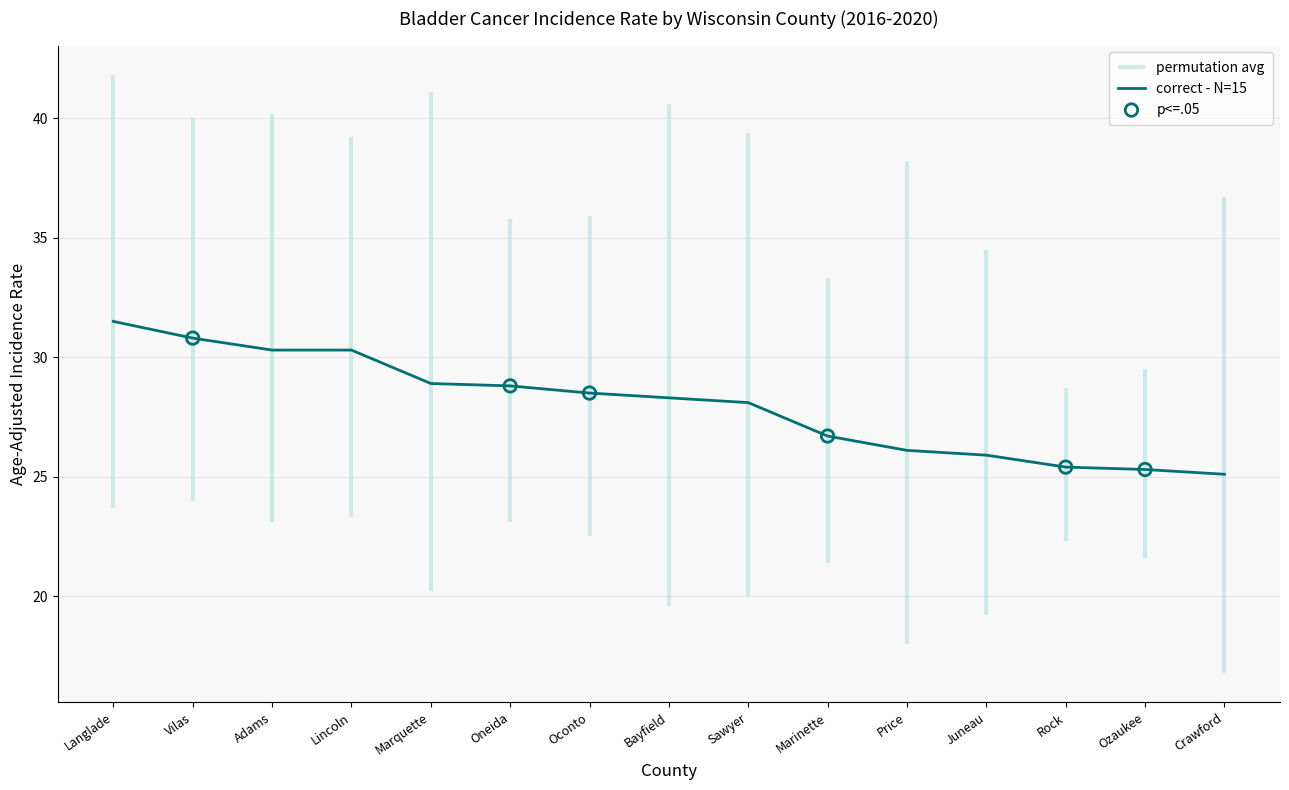

What is the minimum value for correct - N=15?

25.1